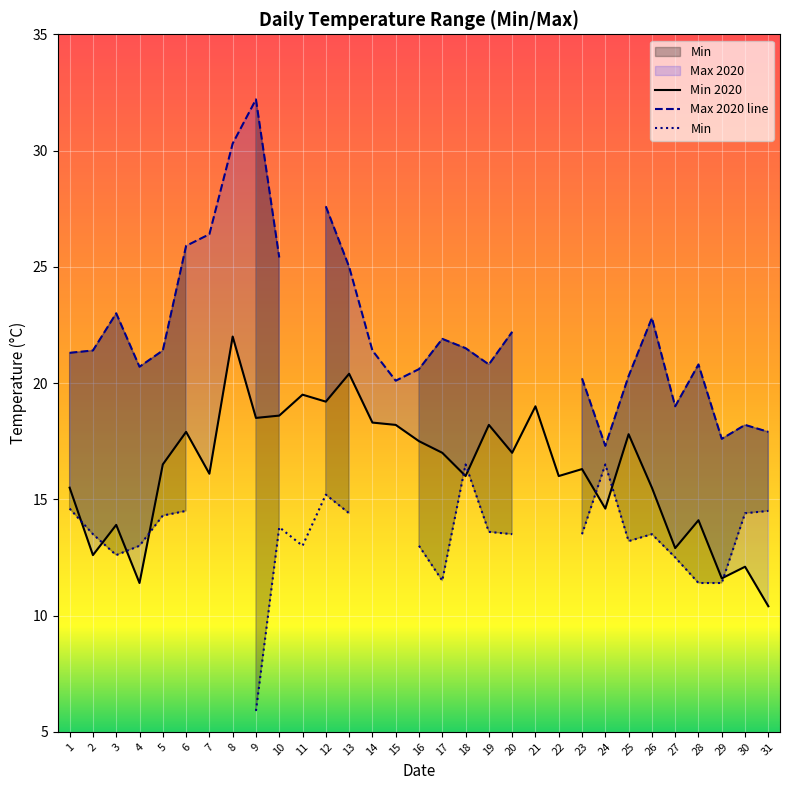

Is the value of Max 2020 line at 17 greater than the value of Min at 28?

Yes